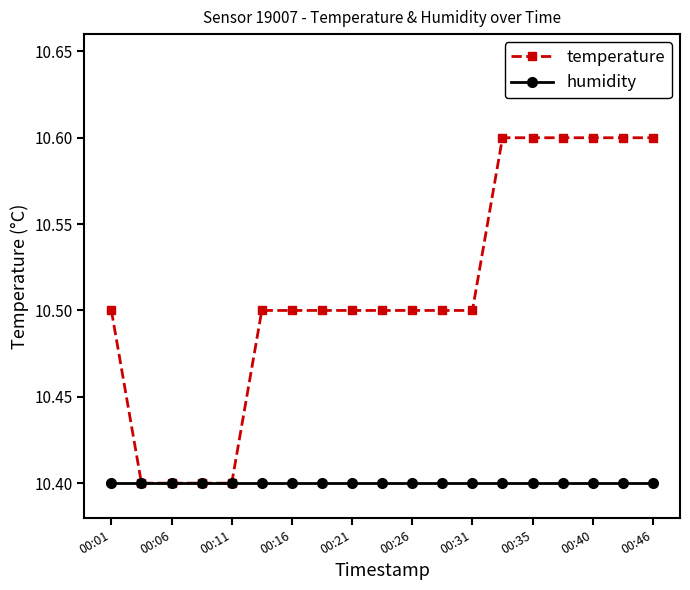

How many temperature values are between 10 and 11?

19